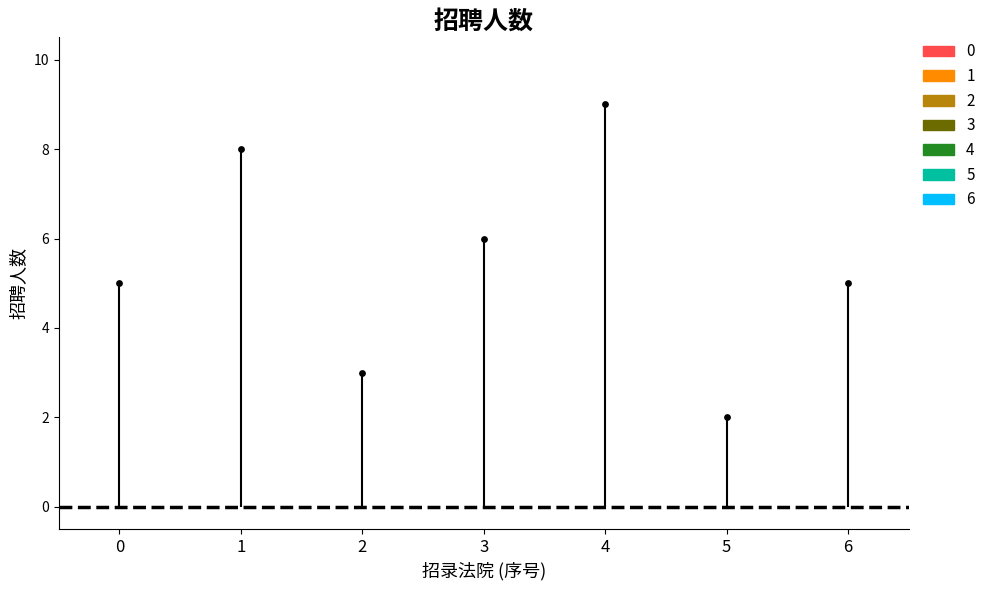

Approximately how many times larger is the value at 无锡市滨湖区人民法院 compared to 无锡市中级人民法院?

1.8